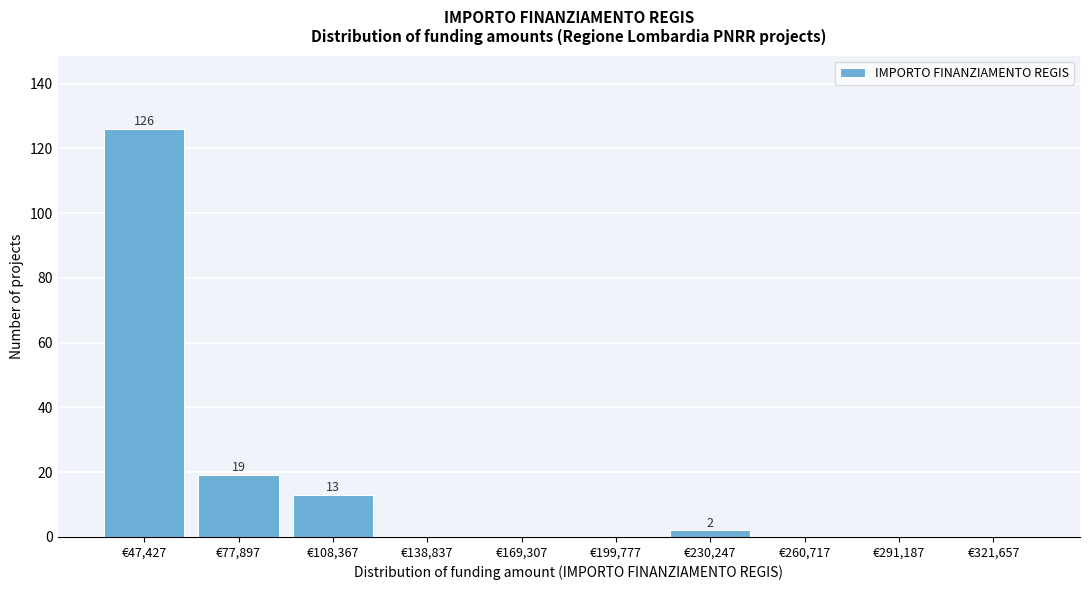

Reading left to right, transcribe all the data shown in this chart.

€47,427=126	€77,897=19	€108,367=13	€138,837=0	€169,307=0	€199,777=0	€230,247=2	€260,717=0	€291,187=0	€321,657=0